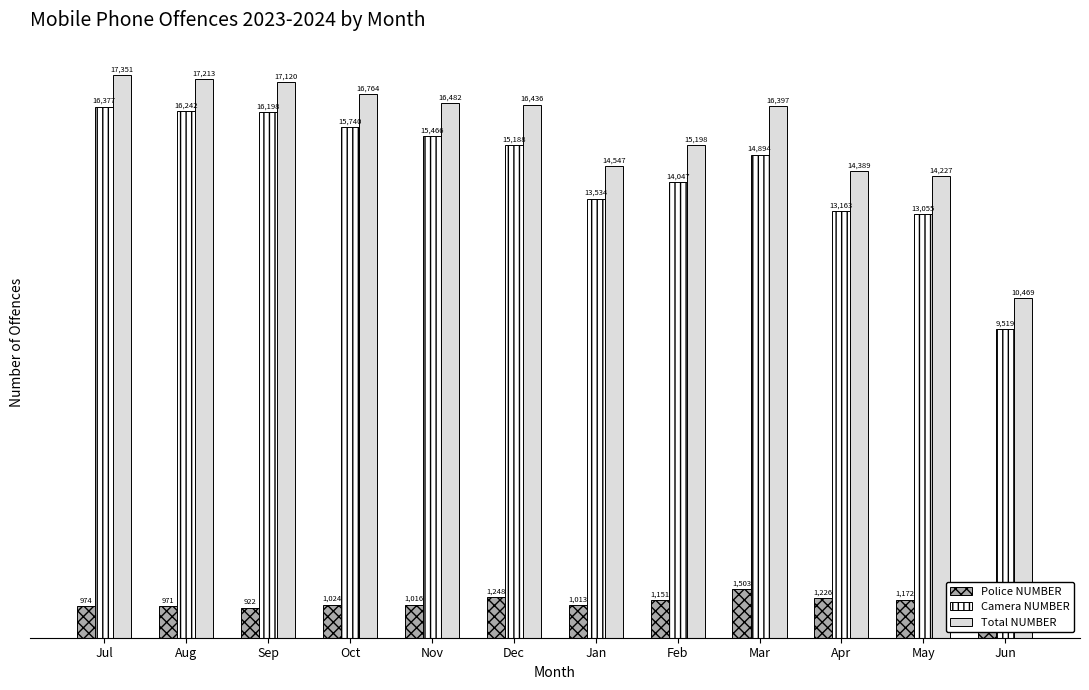

What is the difference between the second highest and second lowest values in the Total NUMBER series?

2986